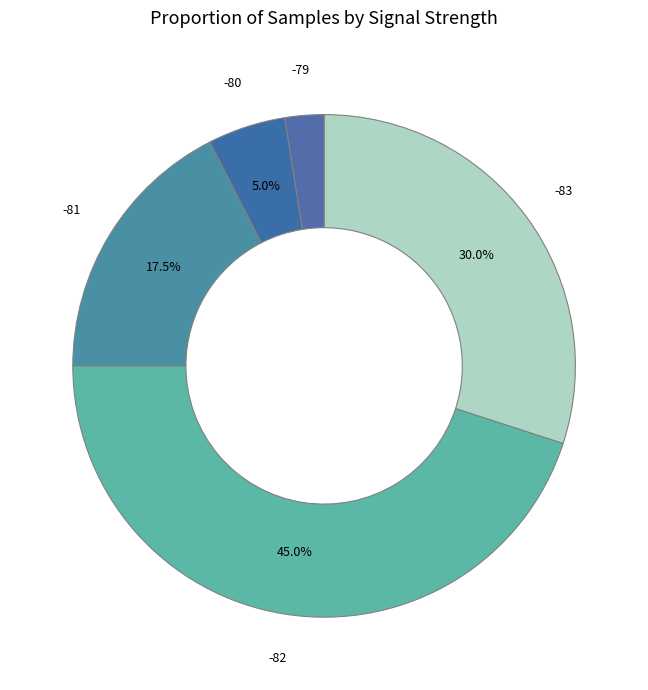

Which category has the biggest portion of the pie?

-82